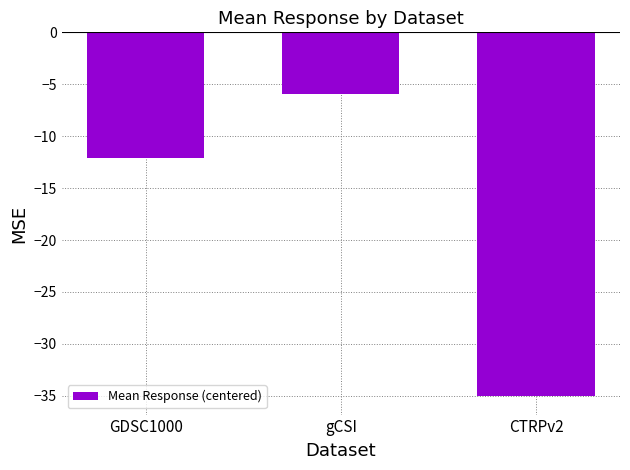

What is the value of the 2nd bar from the left?

-6.0